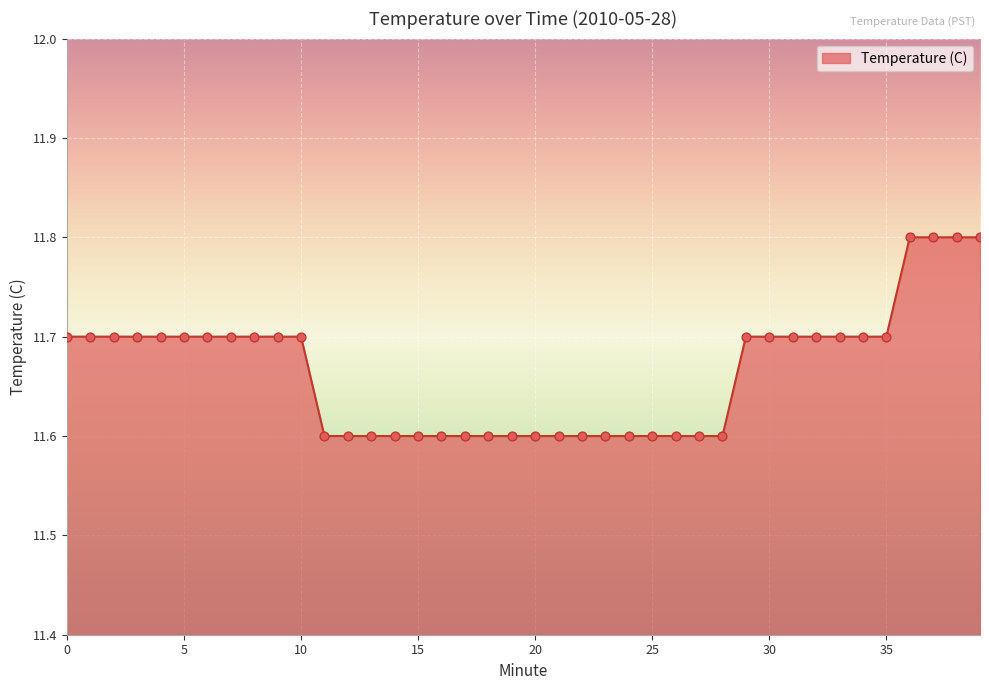

What is the maximum value shown in the chart?

11.8